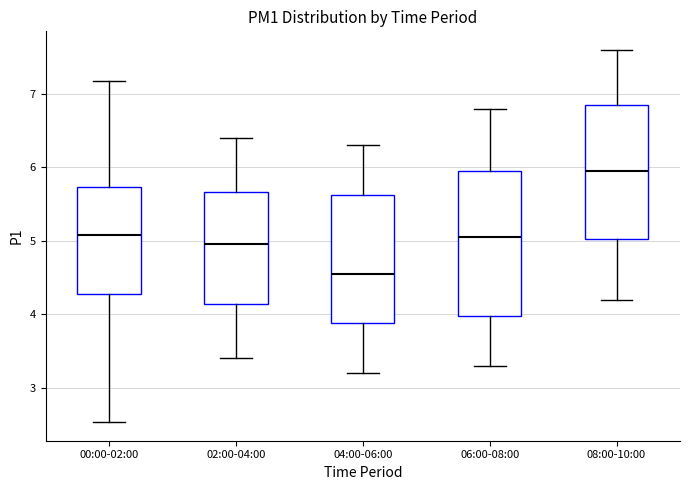

Which box's median line is the highest?

08:00-10:00